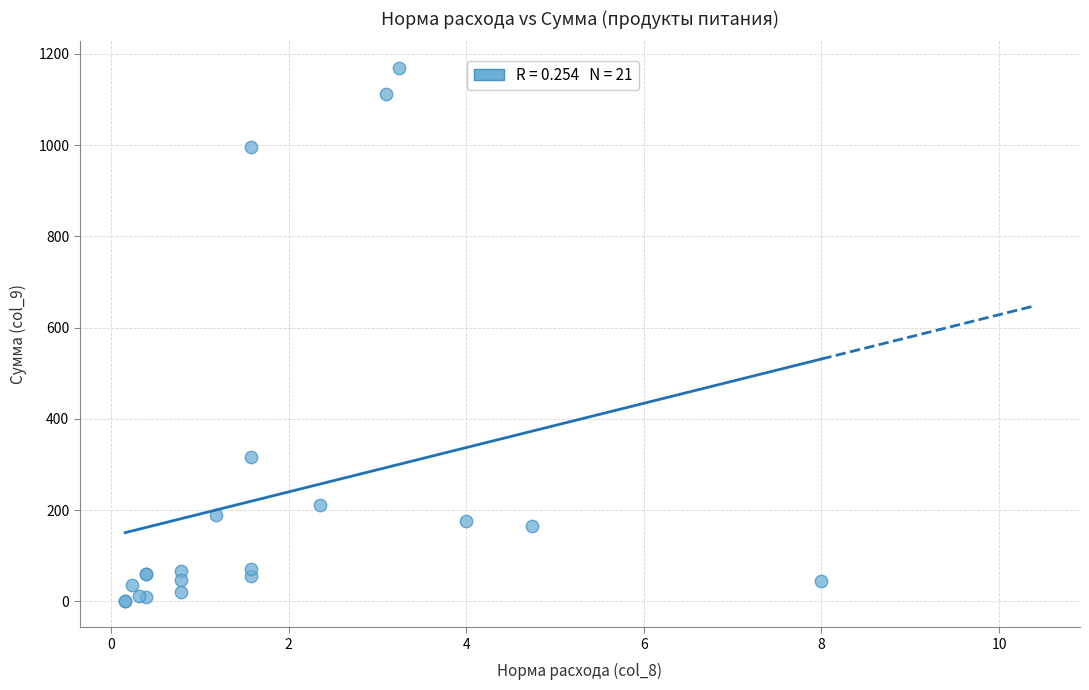

What Y value in the scatter plot is closest to 585?

316.0